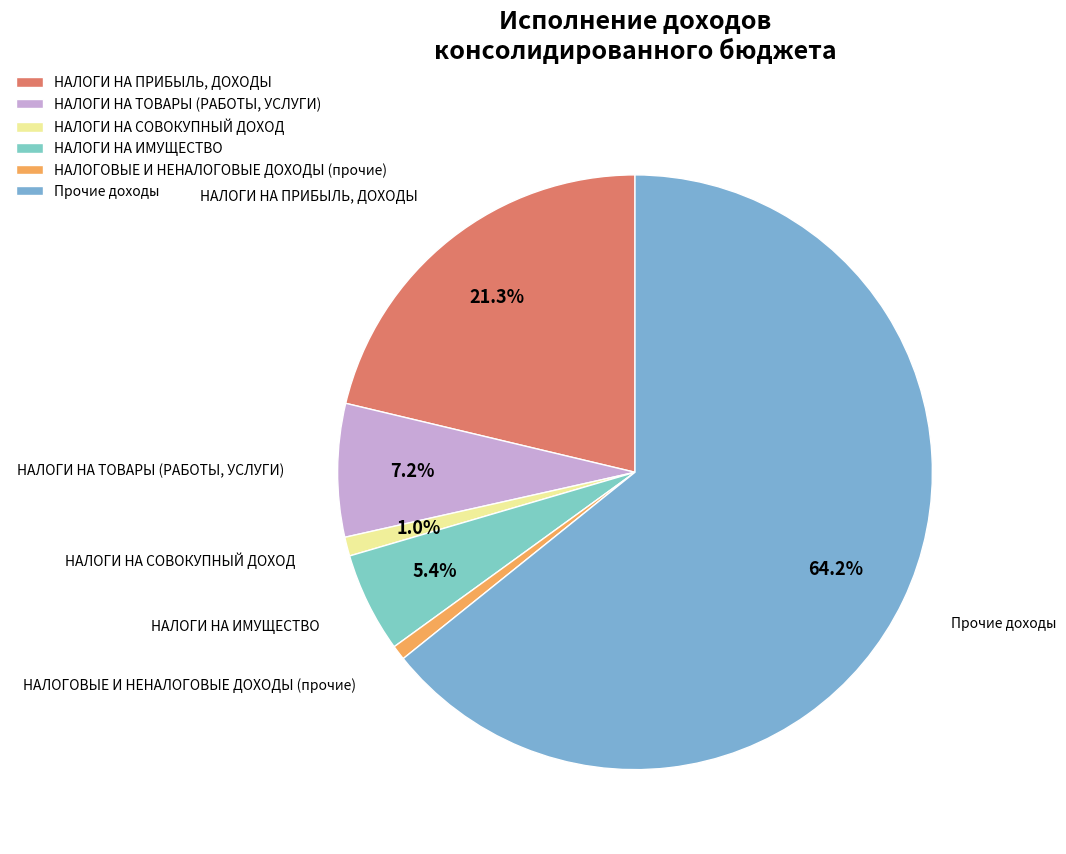

Is there a majority slice in this chart?

Yes